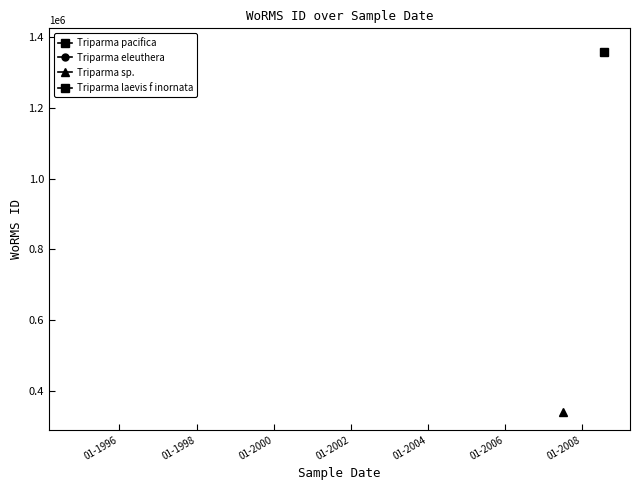

What is the maximum value for Triparma eleuthera?

1373543